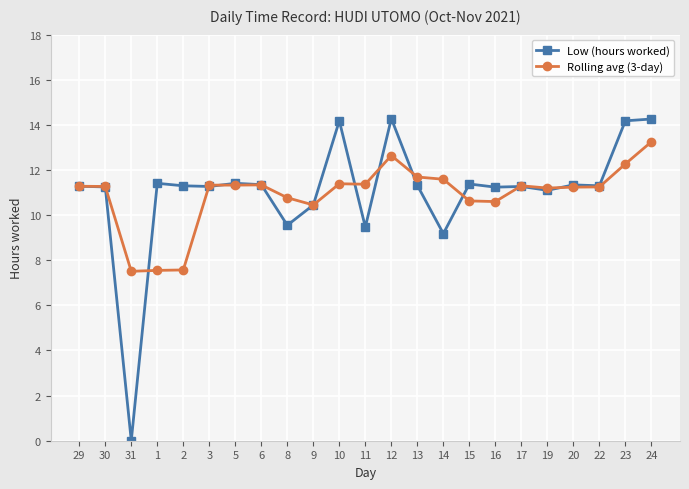

What is the sum of the Low (hours worked) values at 2 and 22?

22.6